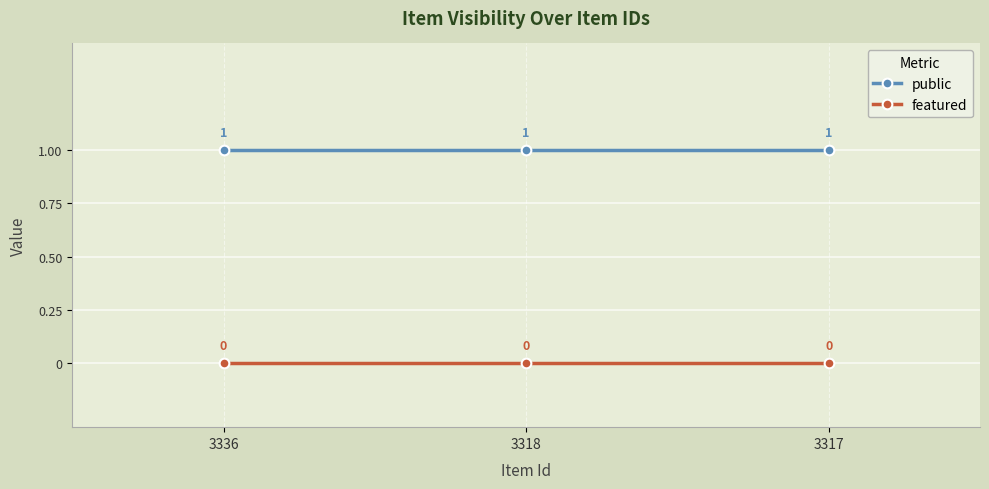

List the series in order of their peak value, lowest first.

featured, public